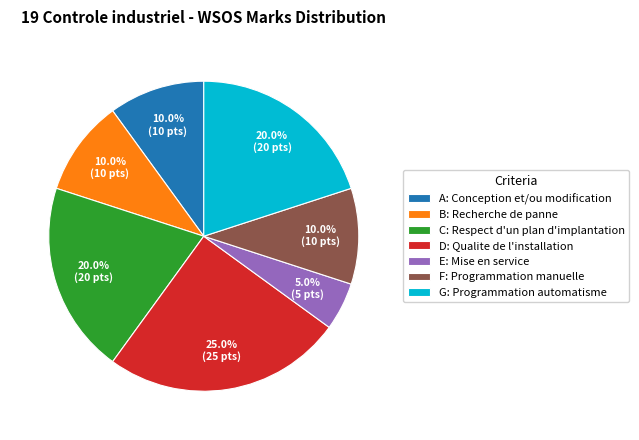

Which category has the smallest portion of the pie?

E